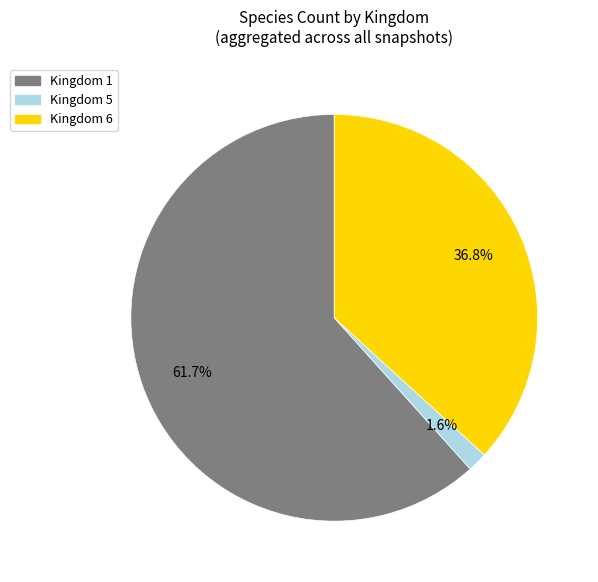

To the nearest percent, what is the difference between the largest and smallest slice percentages?

60%